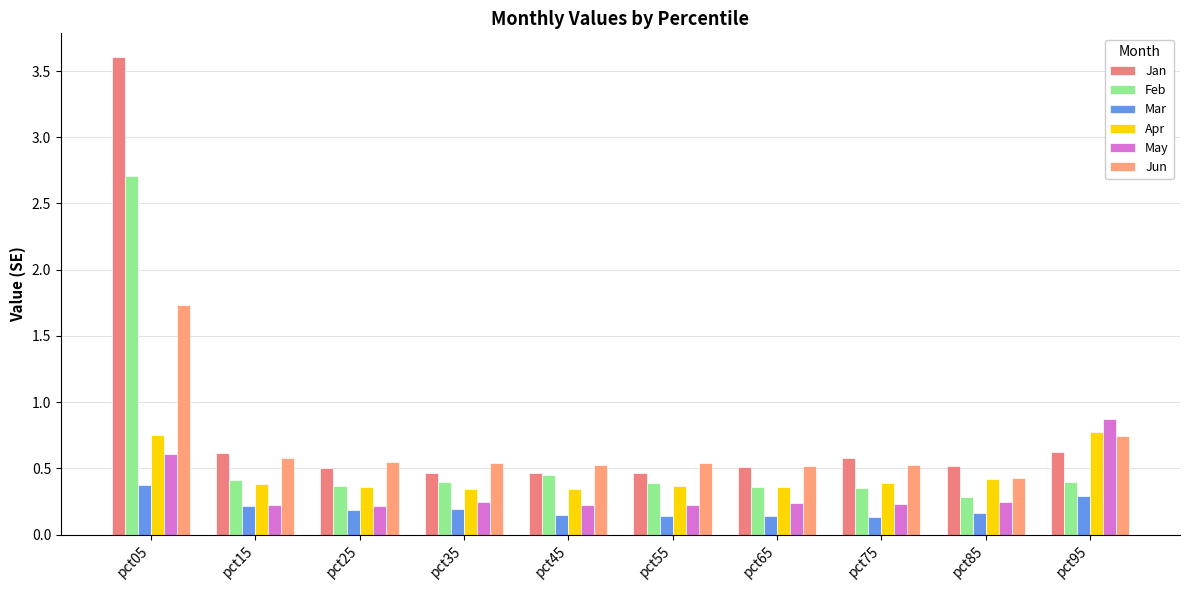

True or false: Apr has a value of 0.4 at pct25.

True